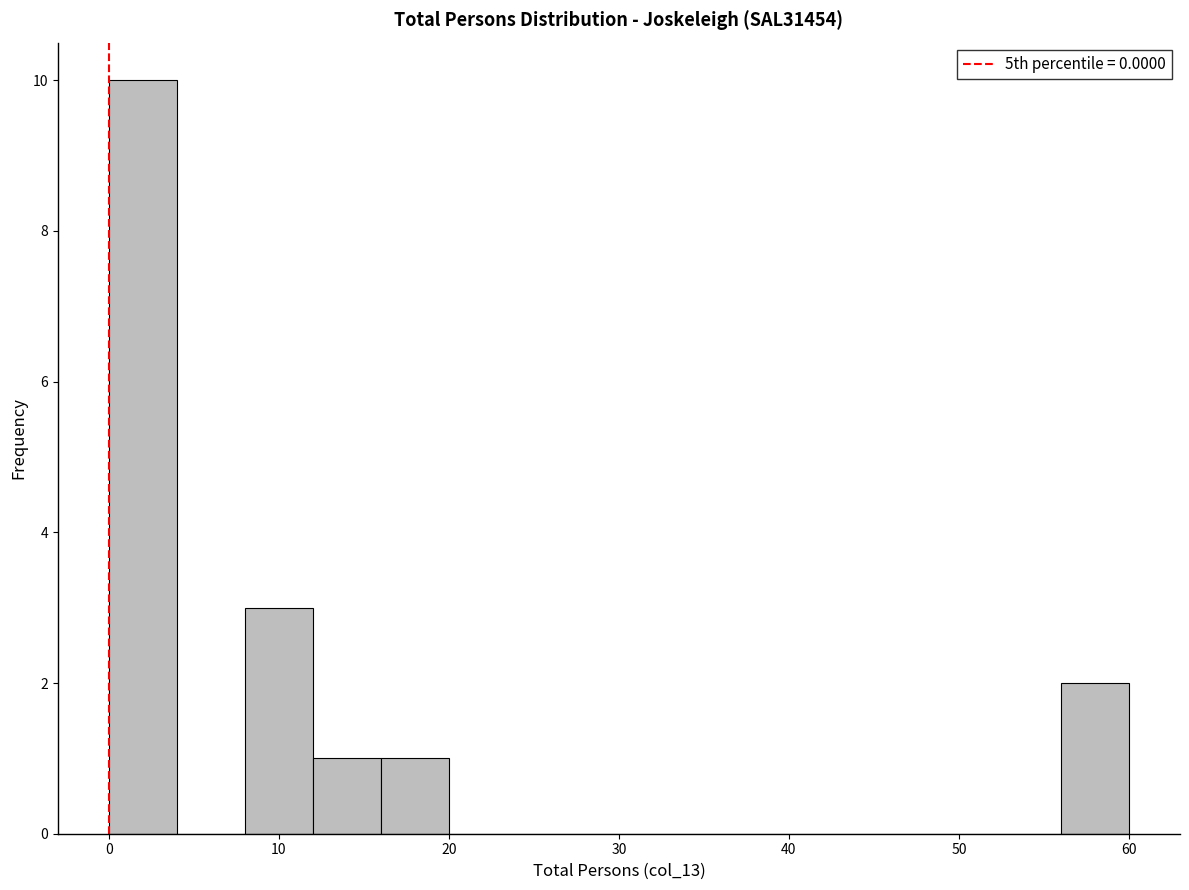

Over which range of the x-axis is the bar tallest?

0 to 4